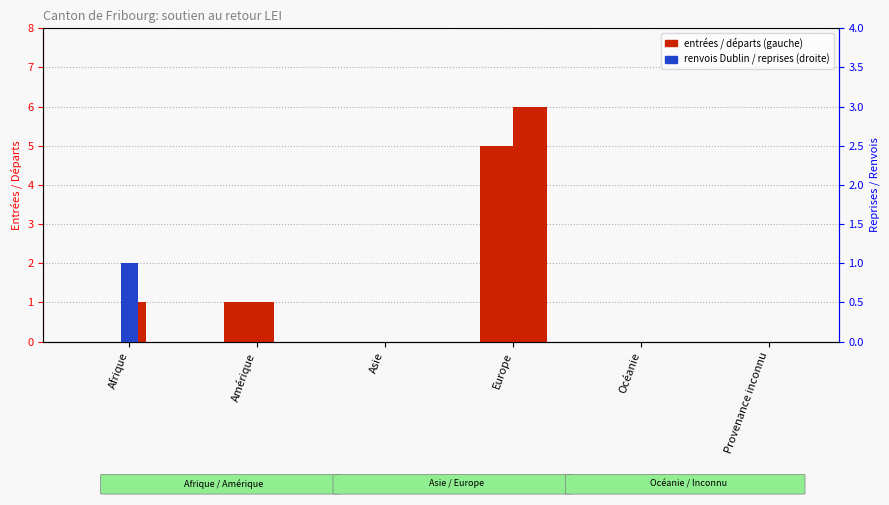

Between Asie and Océanie, which is larger?

Asie